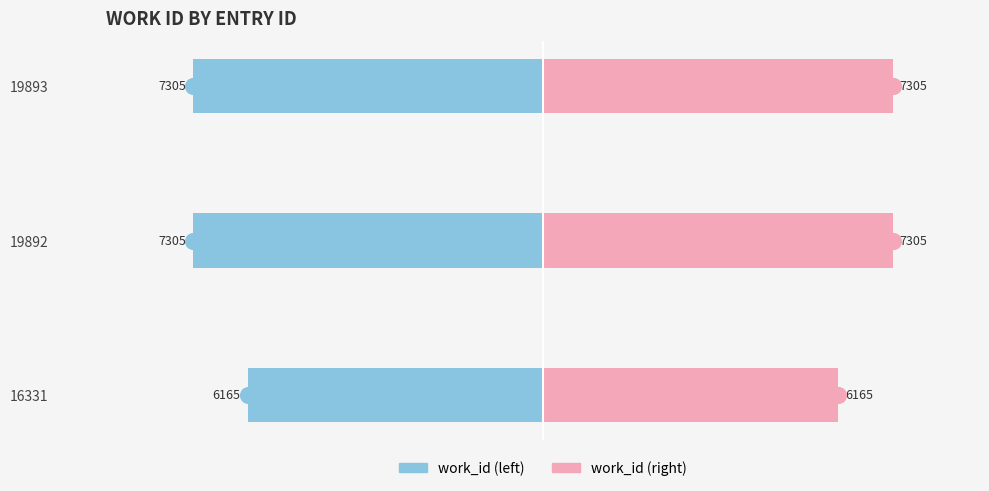

How many data points in work_id (right) are less than 7305?

1